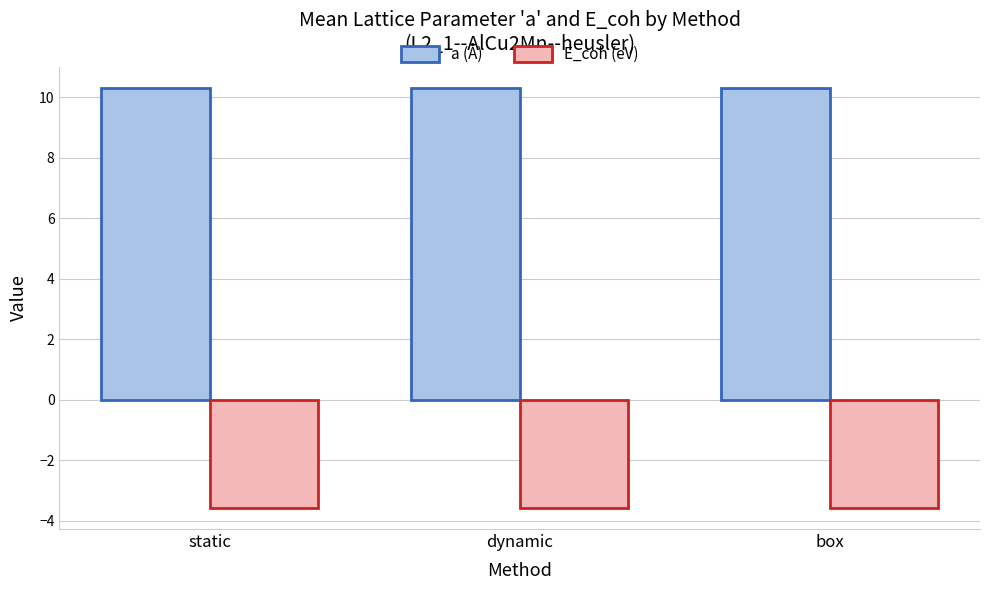

What is the highest value of the E_coh (eV) series?

-3.6